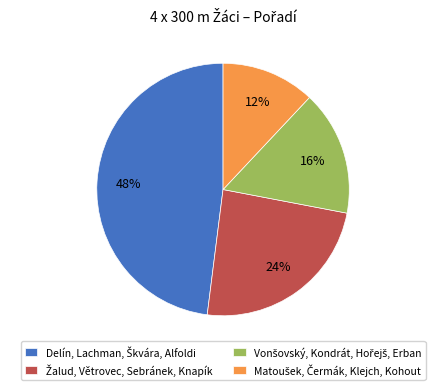

Is there a majority slice in this chart?

No